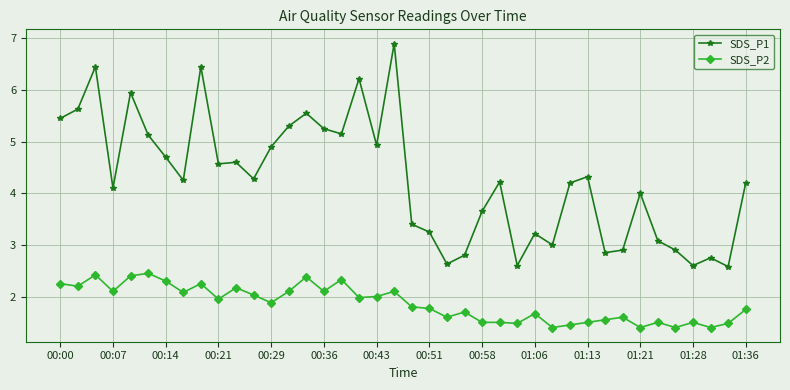

True or false: SDS_P2 and SDS_P1 cross at least once.

False